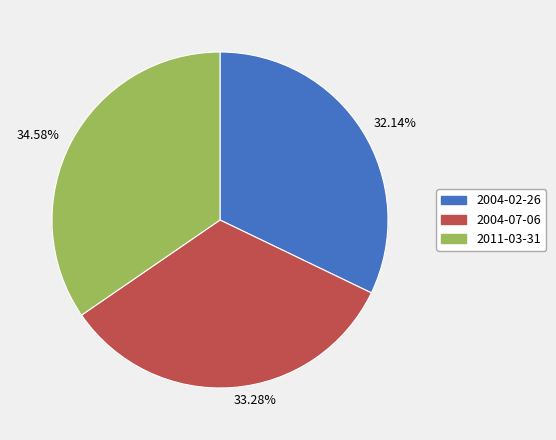

Is it true that 2011-03-31 is 35% of the pie?

True